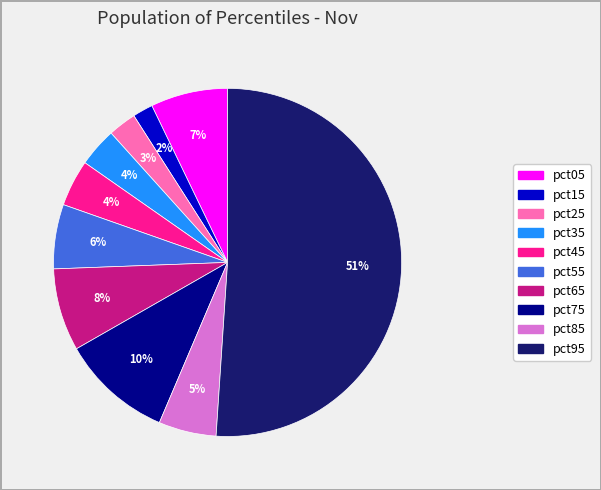

Combined, do pct15 and pct25 account for over 50%?

No